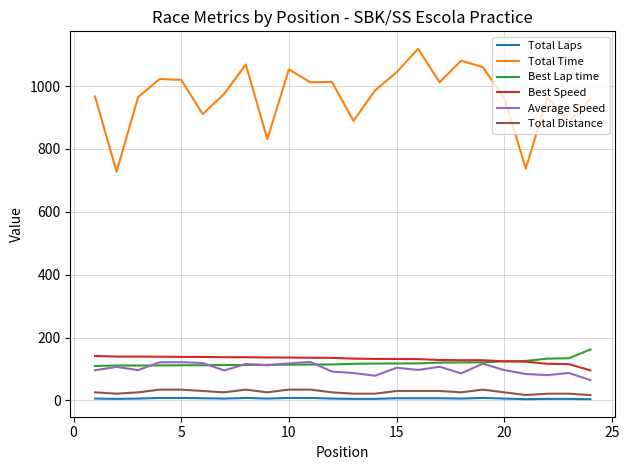

What is the lowest value of the Total Laps series?

4.0